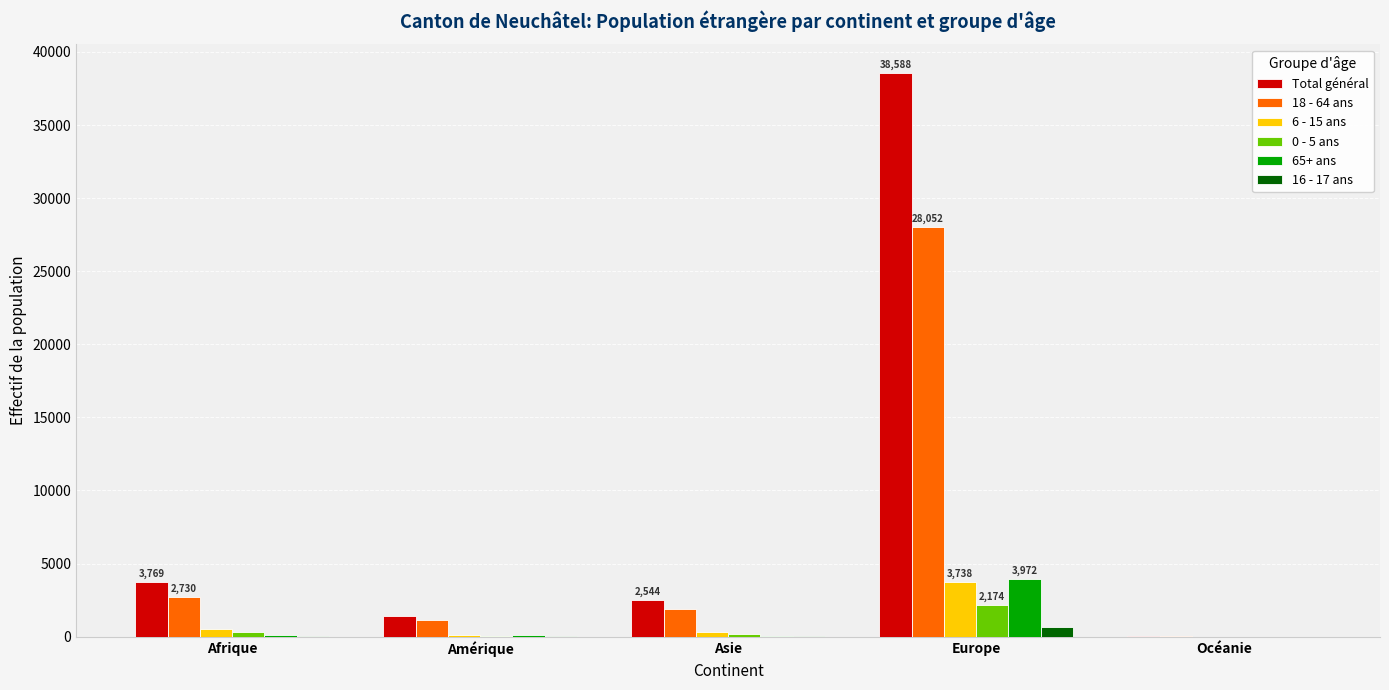

Which category has the highest value across all series?

Europe